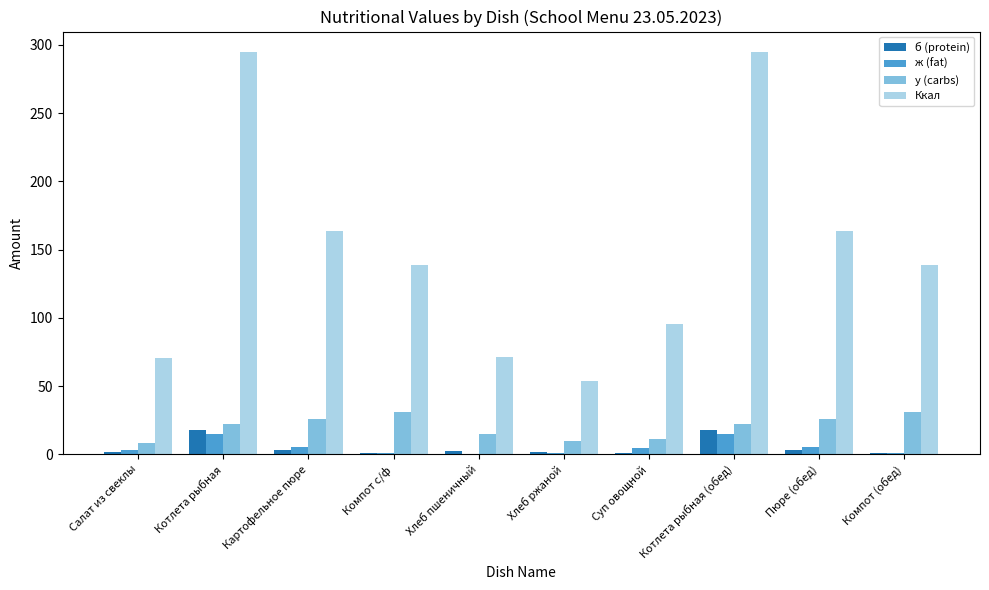

What is the sum of all б (protein) values?

51.0